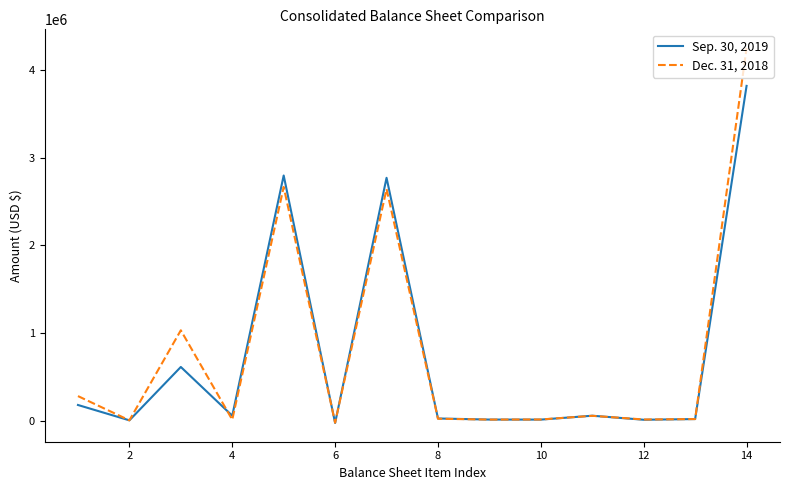

Count the number of categories in the chart.

14